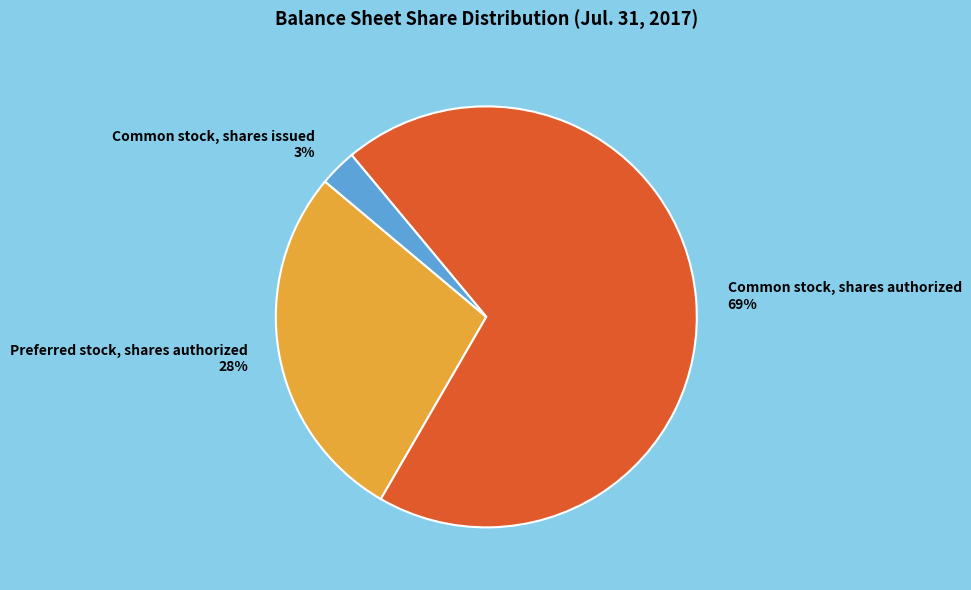

What is the smallest slice in the pie chart?

Common stock, shares issued